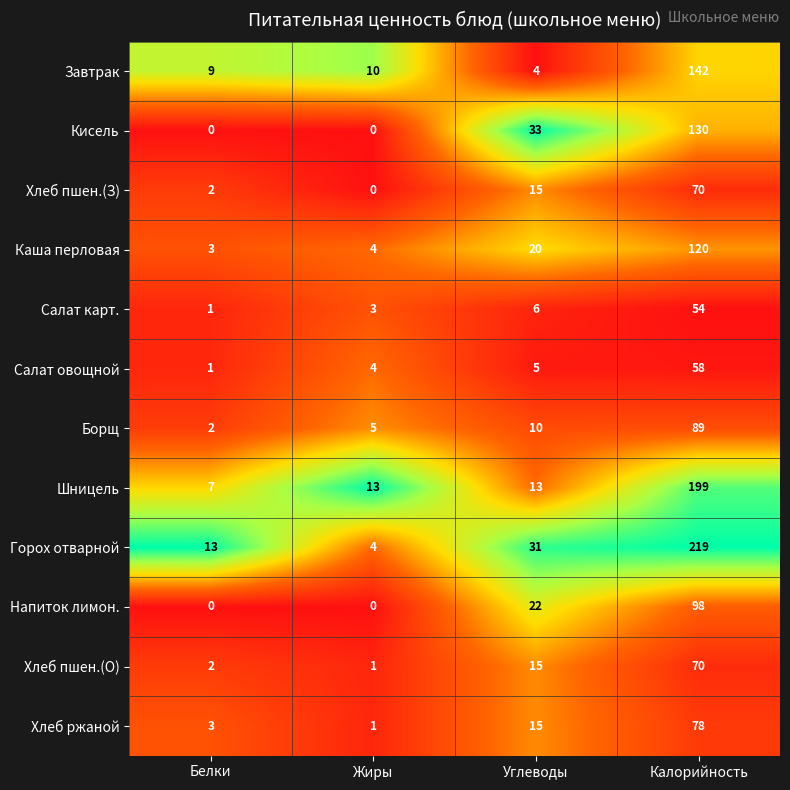

Which category has the highest value across all series?

Калорийность